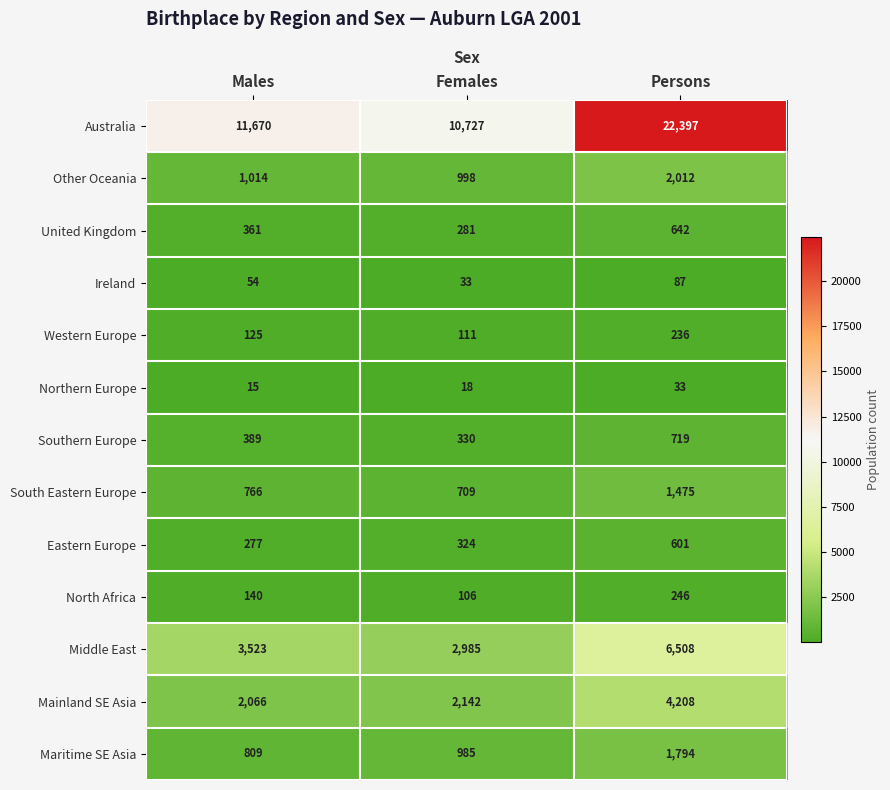

What is the difference between the maximum and minimum values in the North Africa series?

140